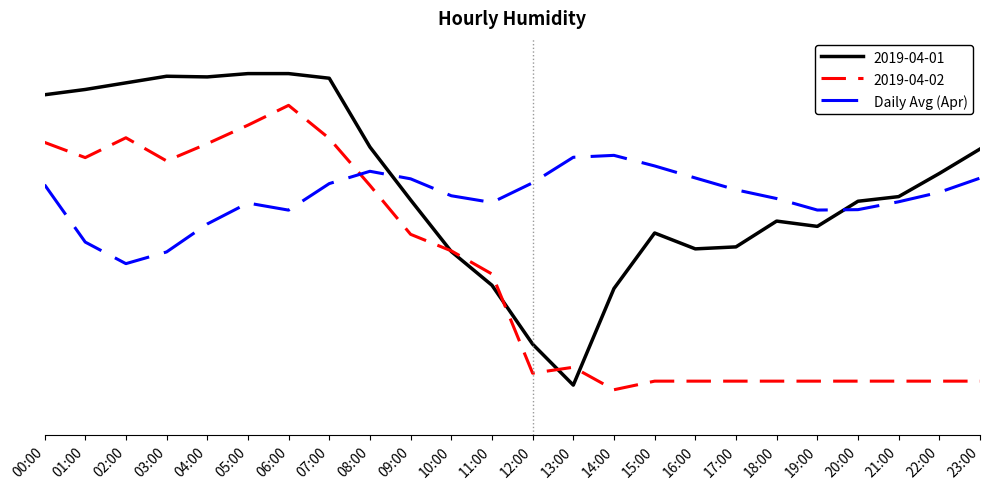

What position from the right is 12:00?

12